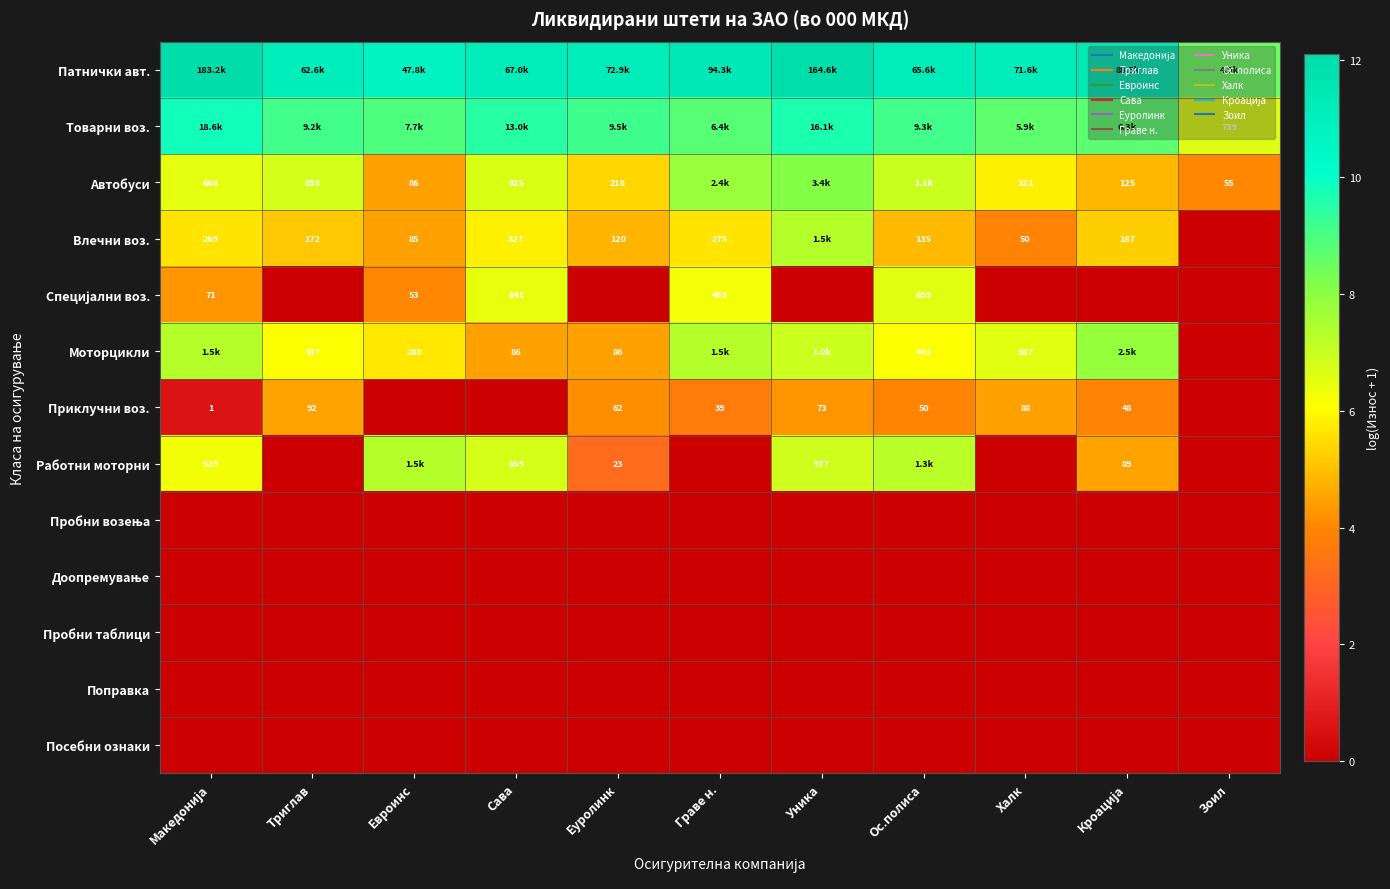

Rank the series by their maximum value, from highest to lowest.

Патнички авт., Товарни воз., Автобуси, Моторцикли, Влечни воз., Работни моторни, Специјални воз., Приклучни воз., Пробни возења, Доопремување, Пробни таблици, Поправка, Посебни ознаки